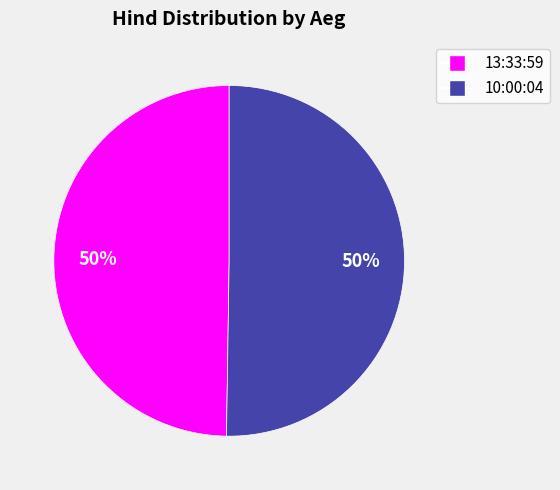

Is the sum of 10:00:04 and 13:33:59 greater than half?

Yes